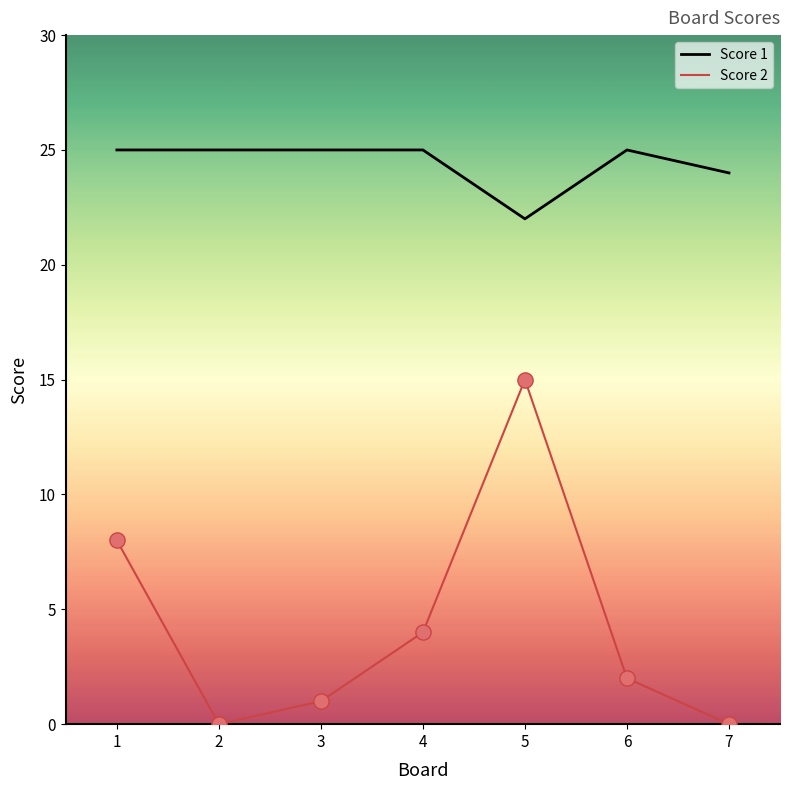

What is the difference between the highest and lowest values at 7?

24